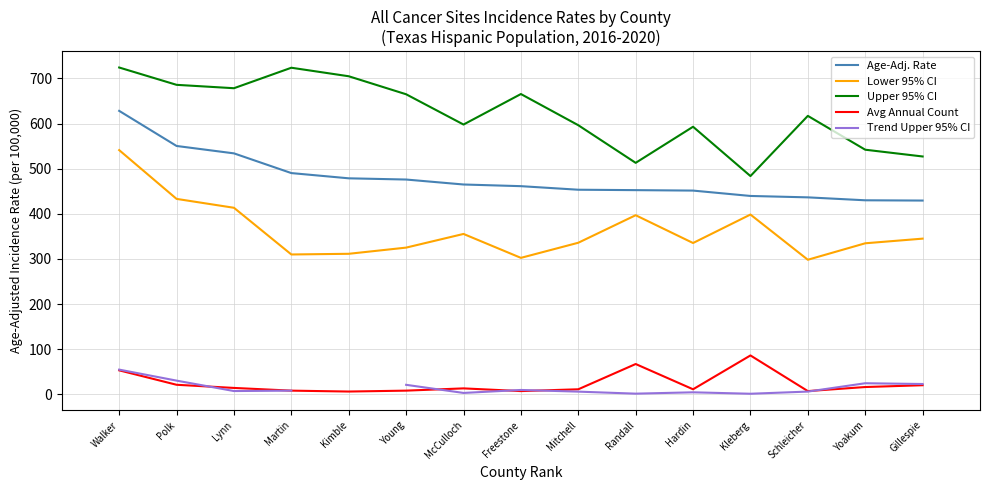

What is the minimum value shown in the chart?

1.1